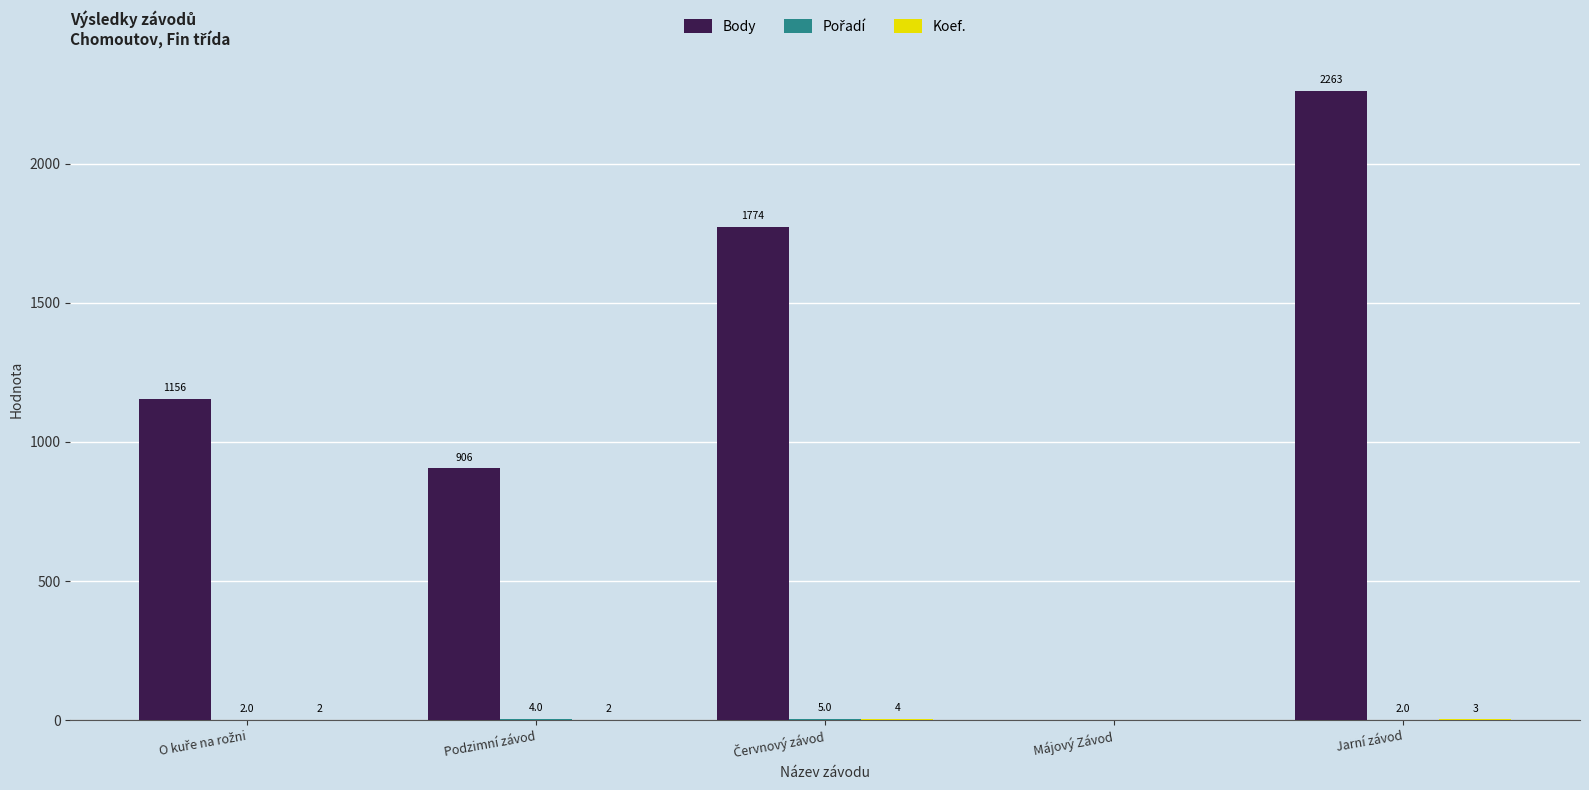

At which category does the chart reach its peak across all series?

Jarní závod